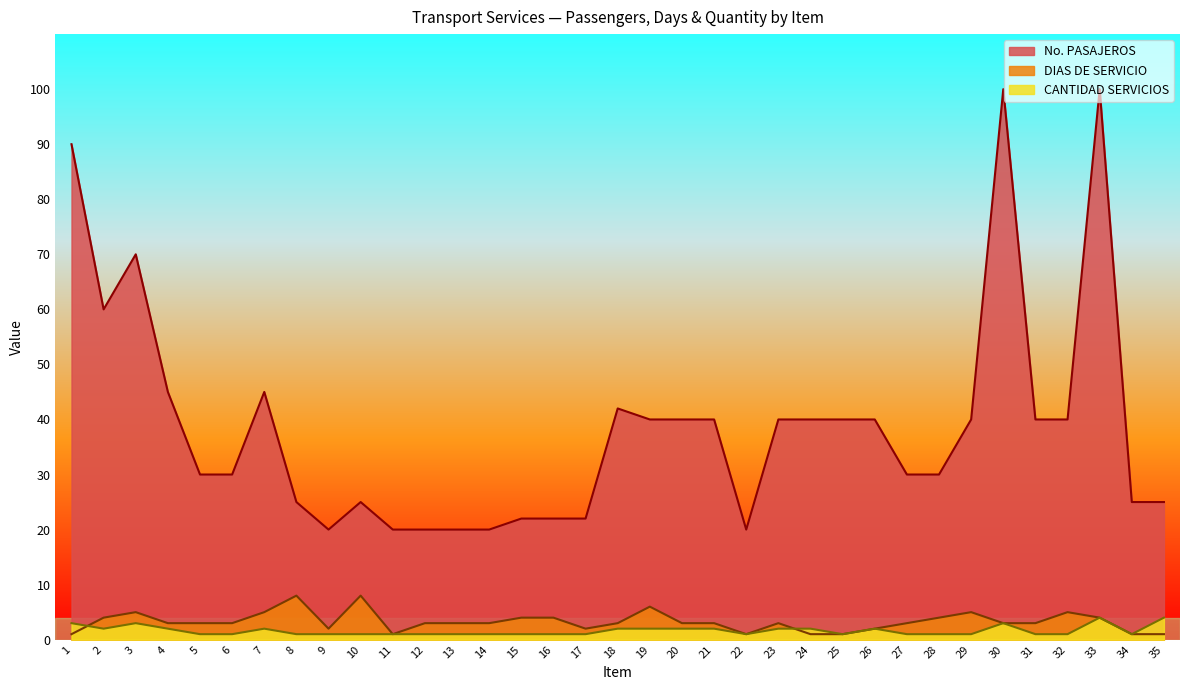

The No. PASAJEROS series shows 70 at 3. True or false?

True